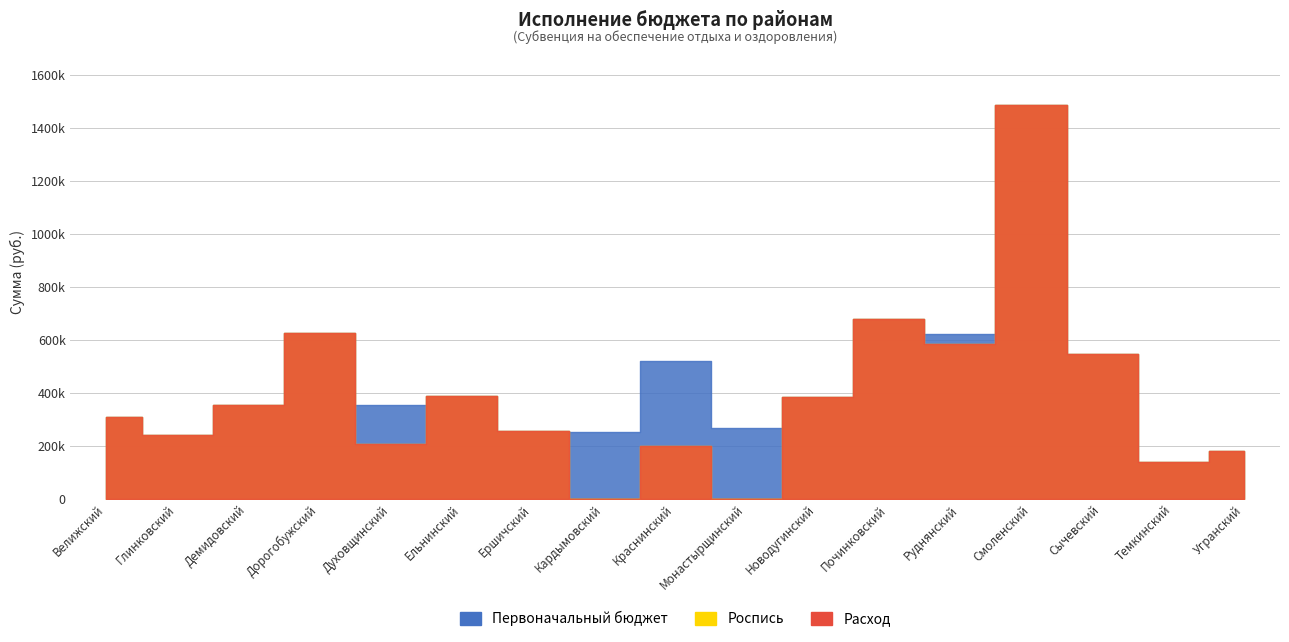

How many lines are shown in the chart?

3